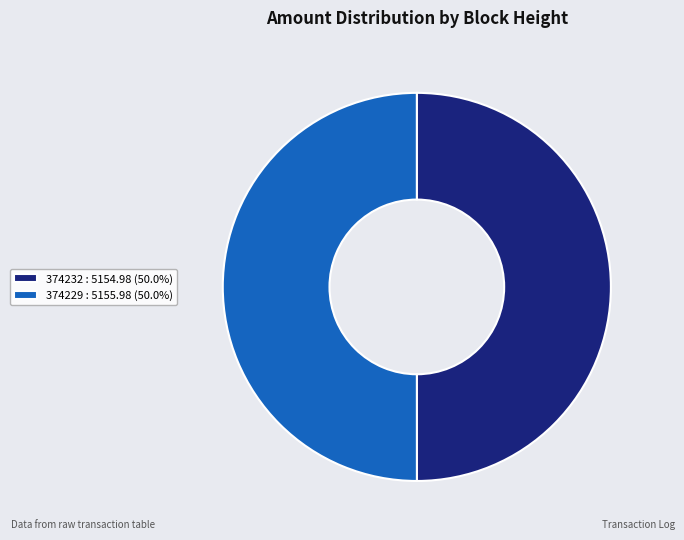

How many segments does this pie chart have?

2